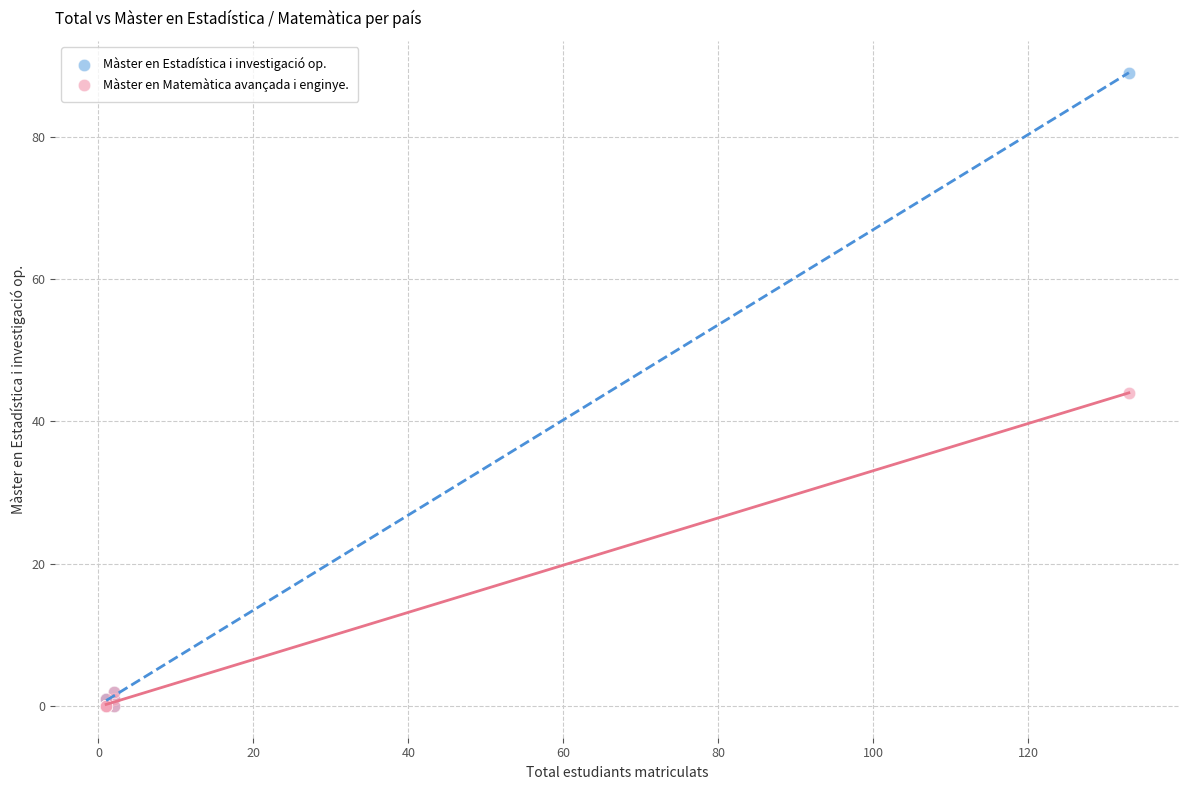

What are all the series names shown in the legend?

Màster en Estadística i investigació op., Màster en Matemàtica avançada i enginye.